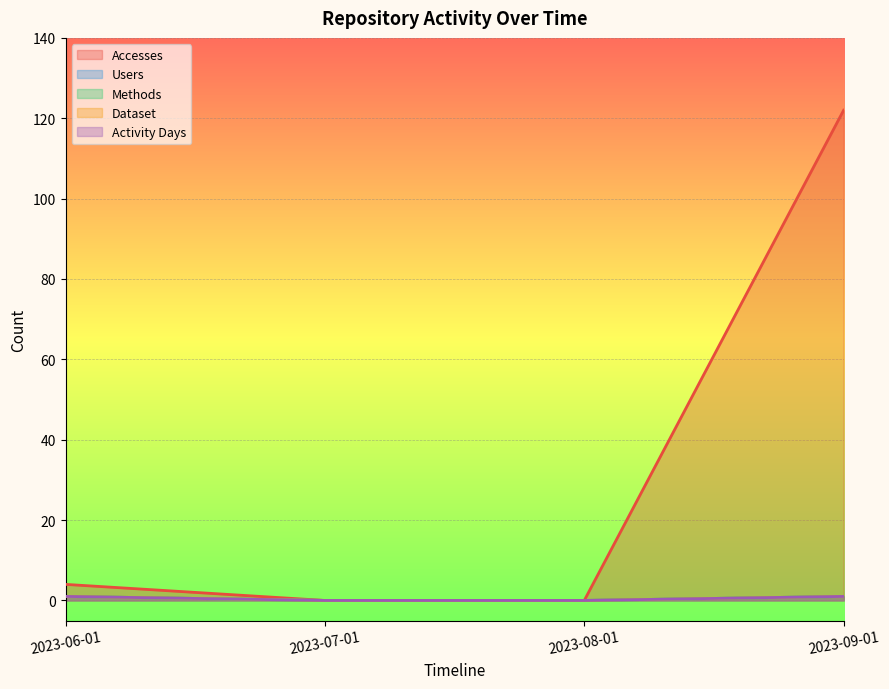

True or false: Activity Days has a value of 1 at 2023-09-01.

True